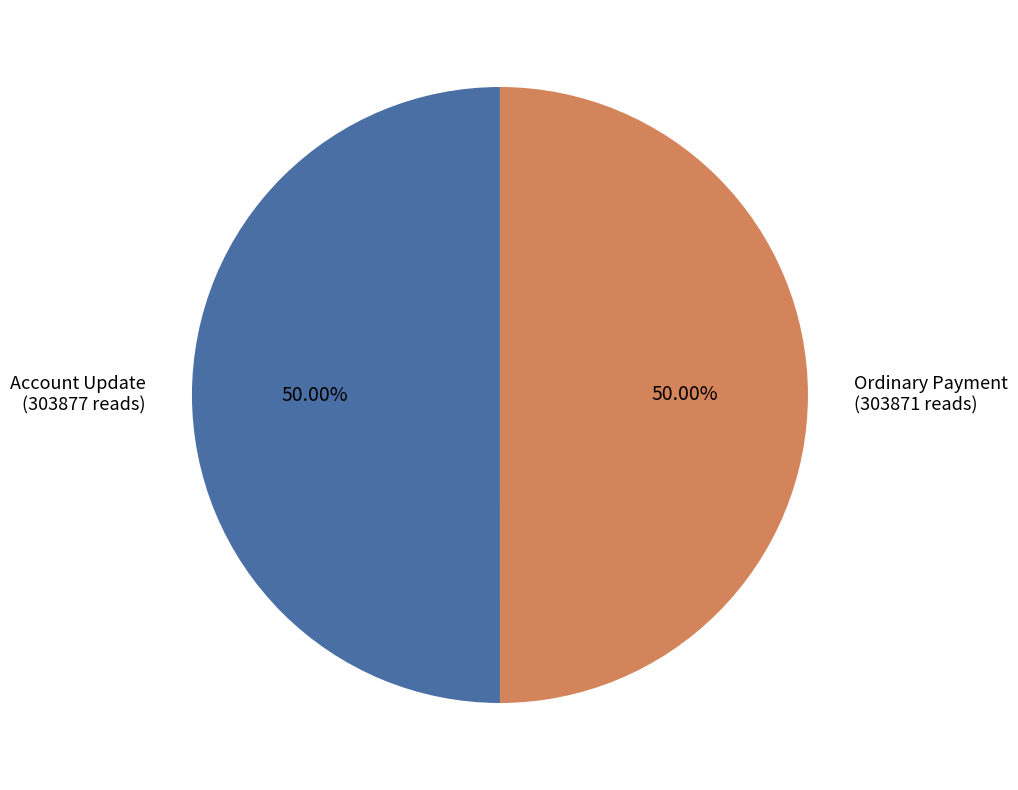

The Ordinary Payment slice represents 50% of the pie. True or false?

True